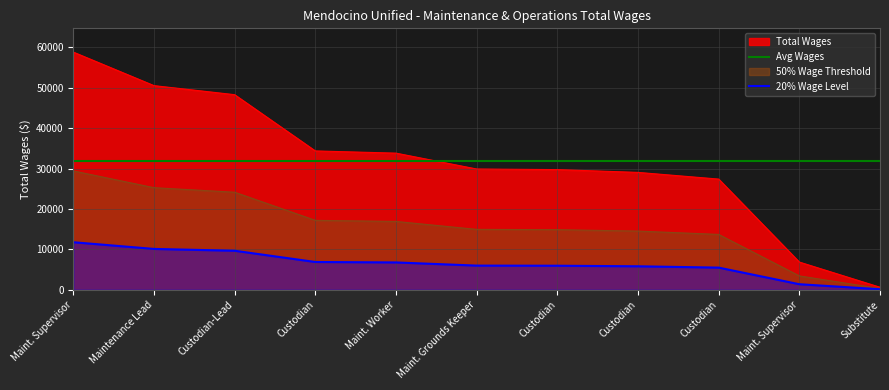

True or false: the data shows 34351 at Custodian.

True